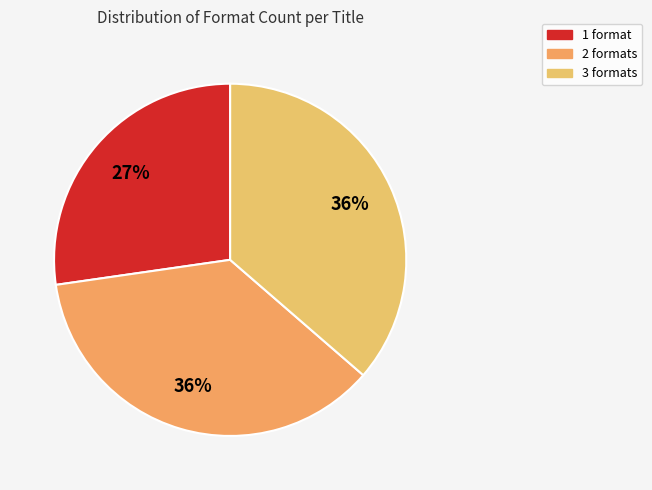

How many slices are in this pie chart?

3